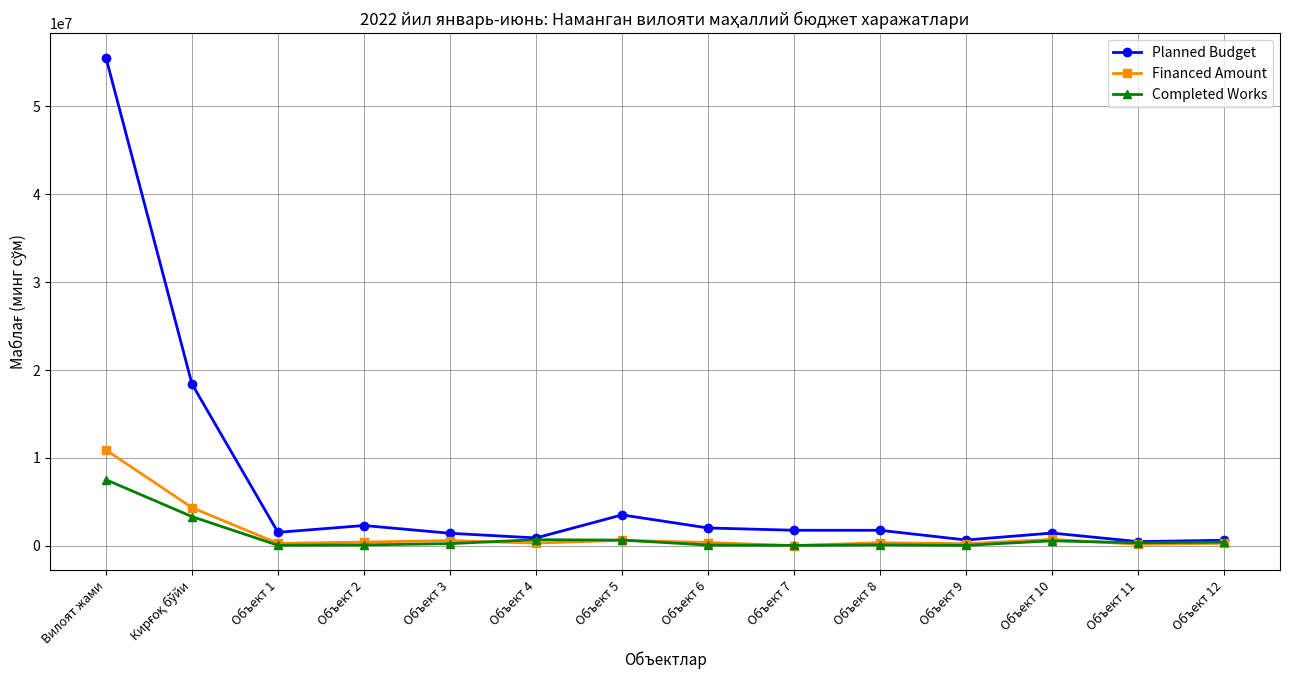

The value of Financed Amount at Объект 12 is 282226.4. True or false?

True